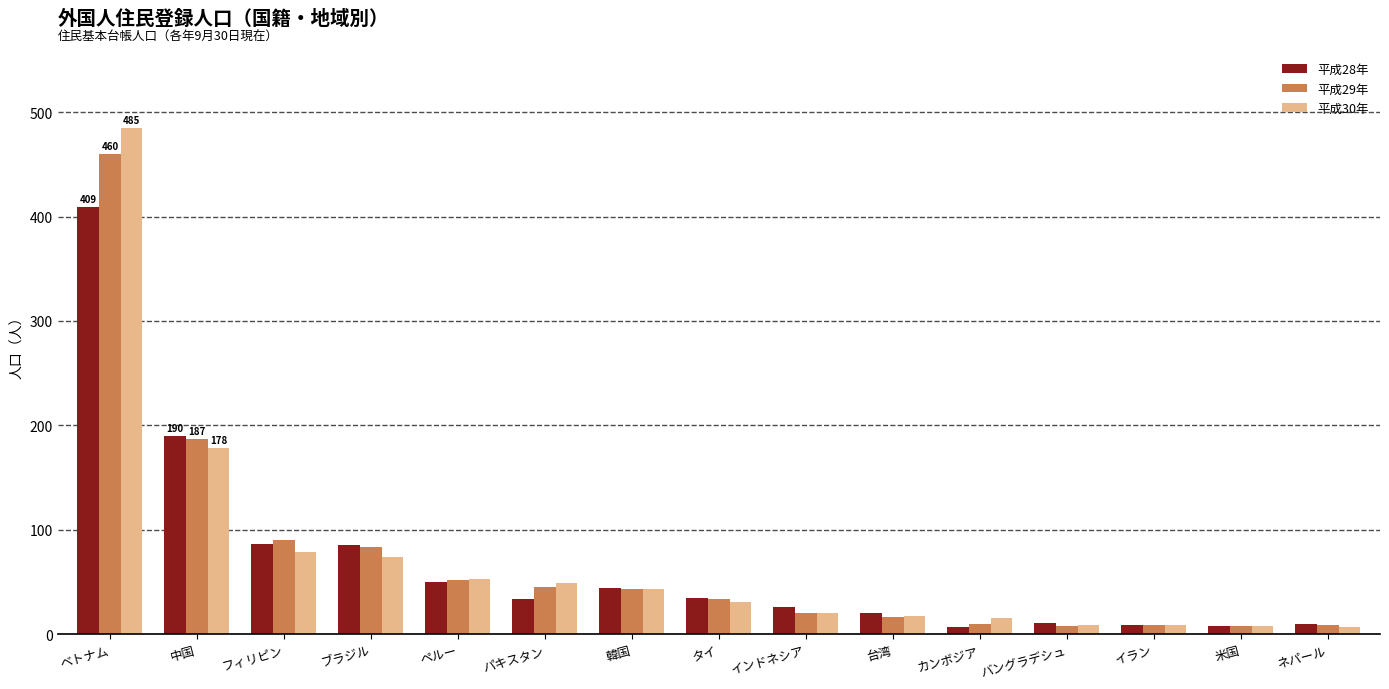

The value of 平成28年 at 米国 is 8. True or false?

True